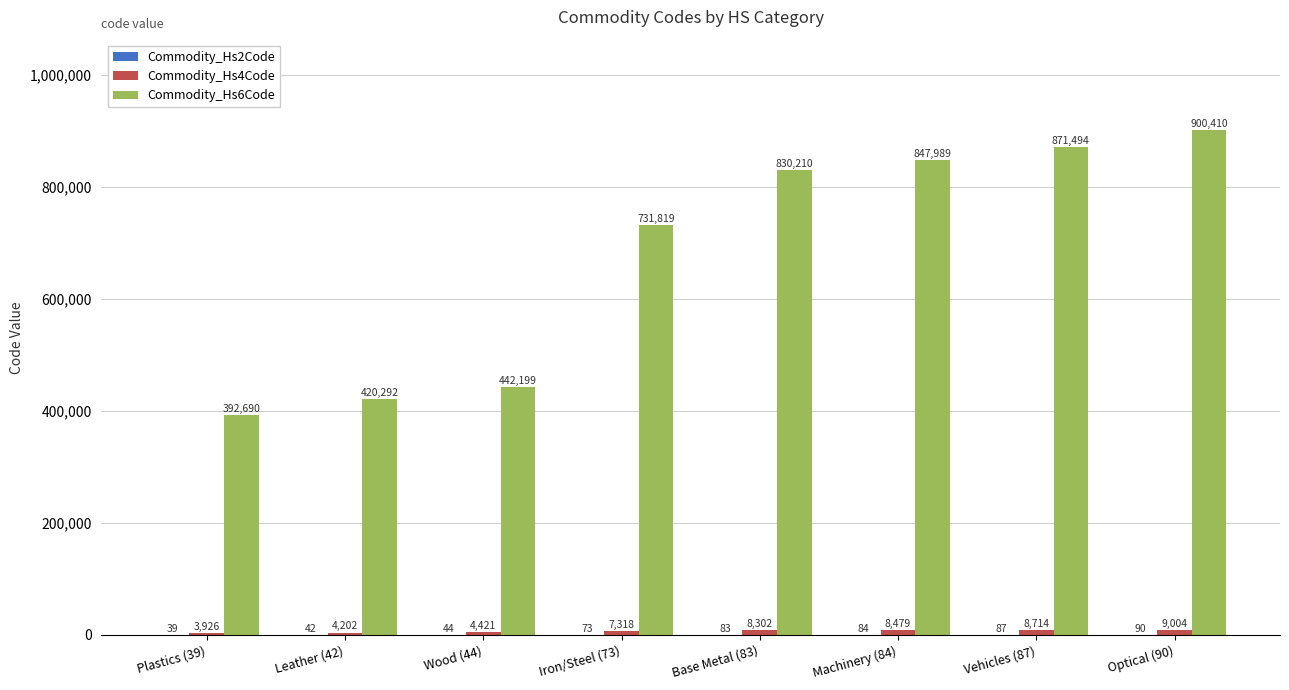

What is the sum of the Commodity_Hs6Code values at Plastics (39) and Optical (90)?

1293100